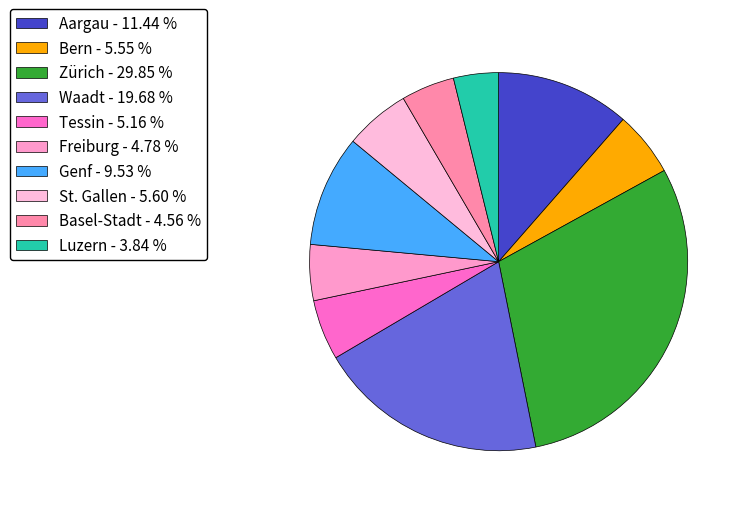

Count the number of slices in the pie.

10